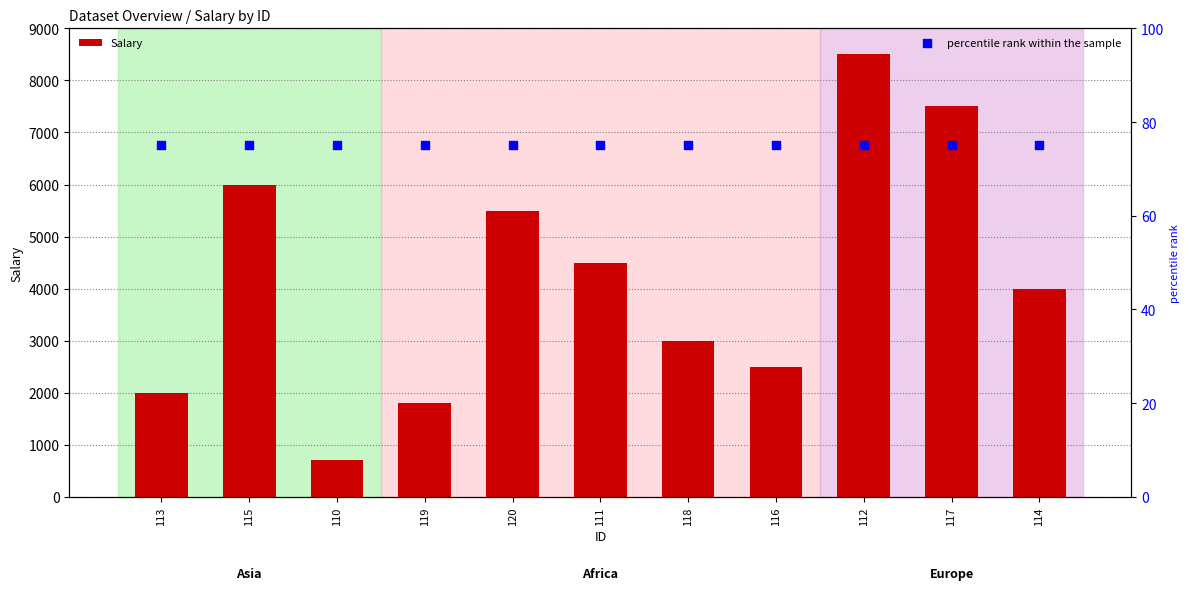

What is the total value across all series at 116?

2575